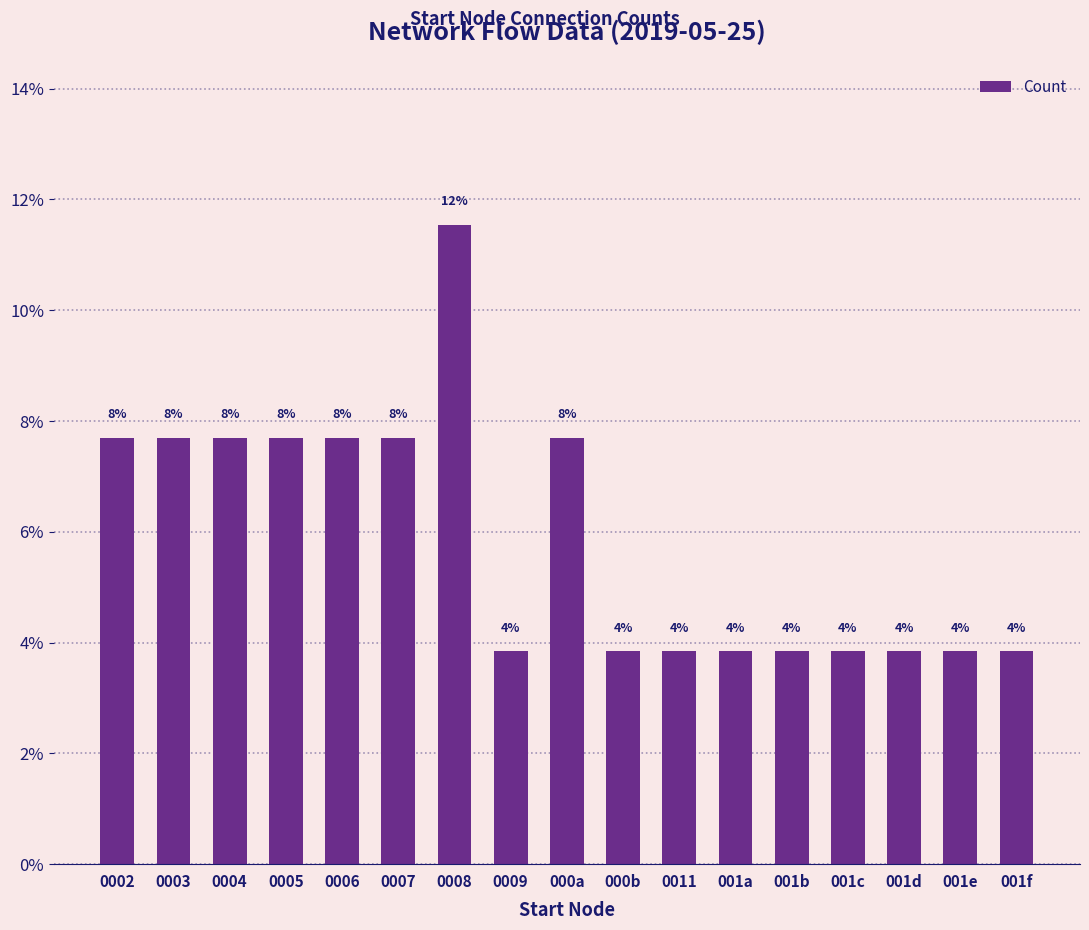

Are the bars horizontal?

No